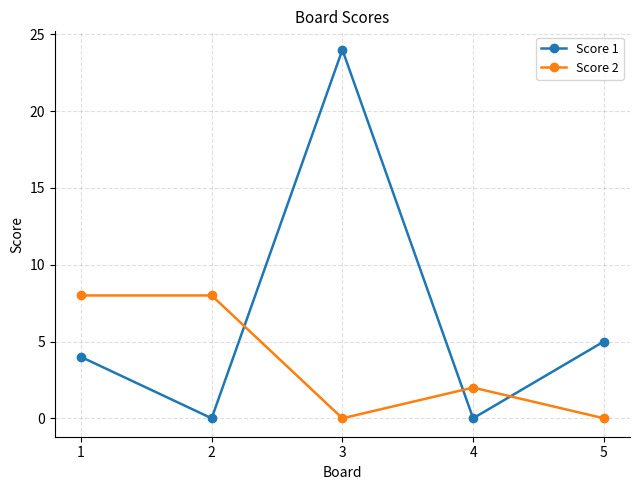

Which series has the widest spread of values?

Score 1